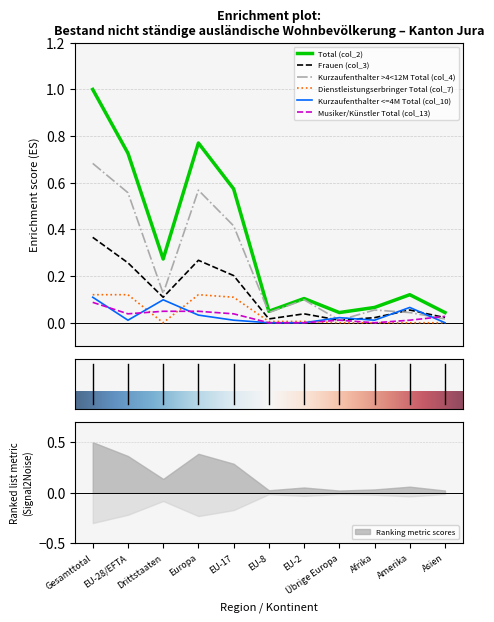

Where is the first local maximum for Kurzaufenthalter <=4M Total (col_10)?

Drittstaaten